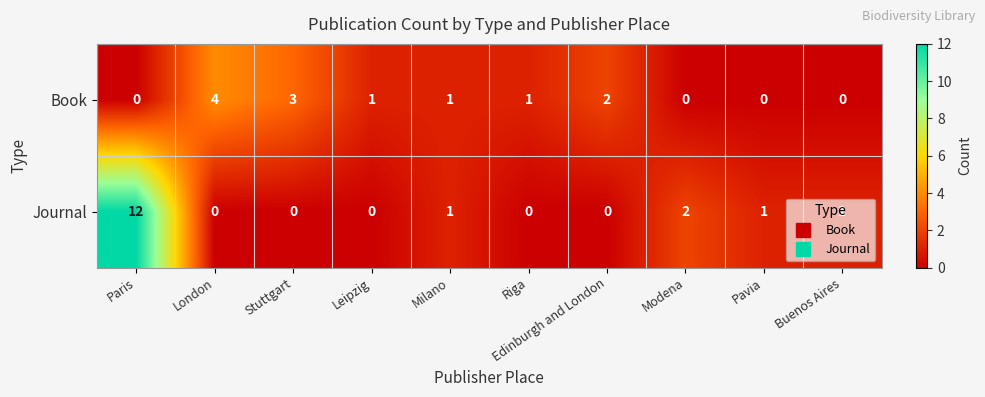

At which label does Journal reach its peak?

Paris